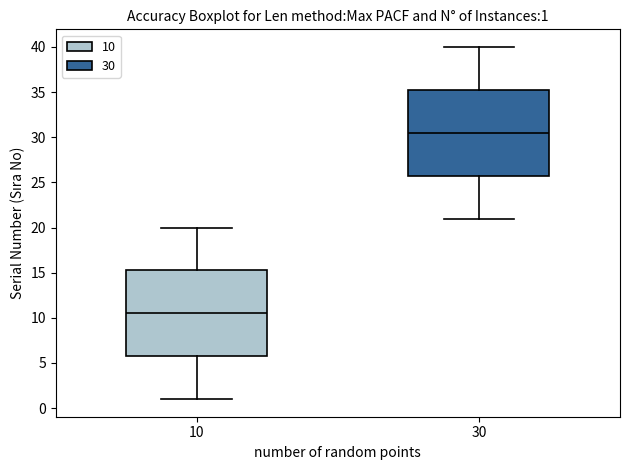

Which box's median line is the lowest?

10